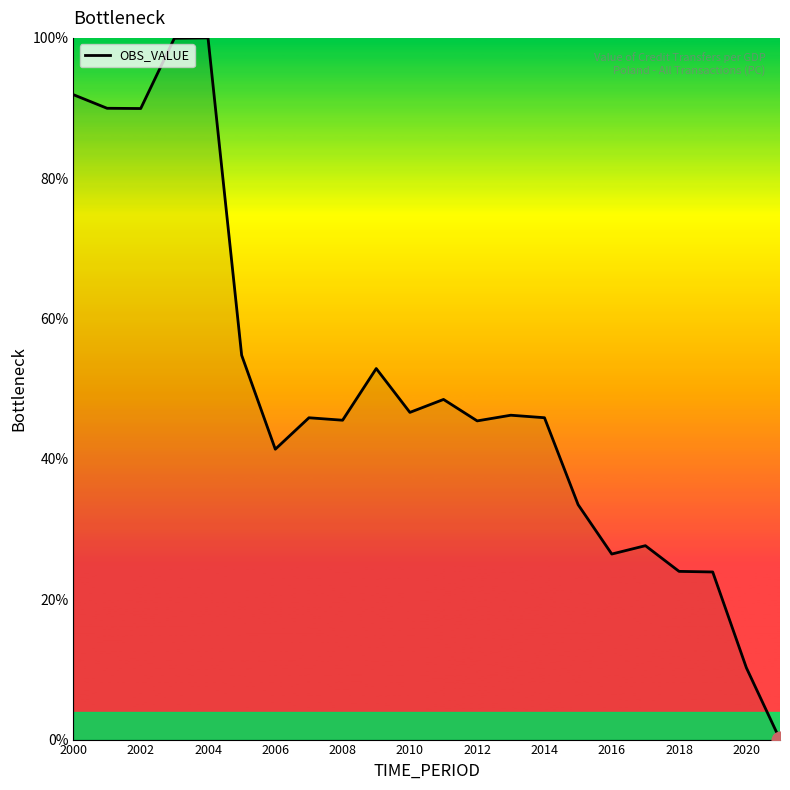

What is the maximum value shown in the chart?

100.0